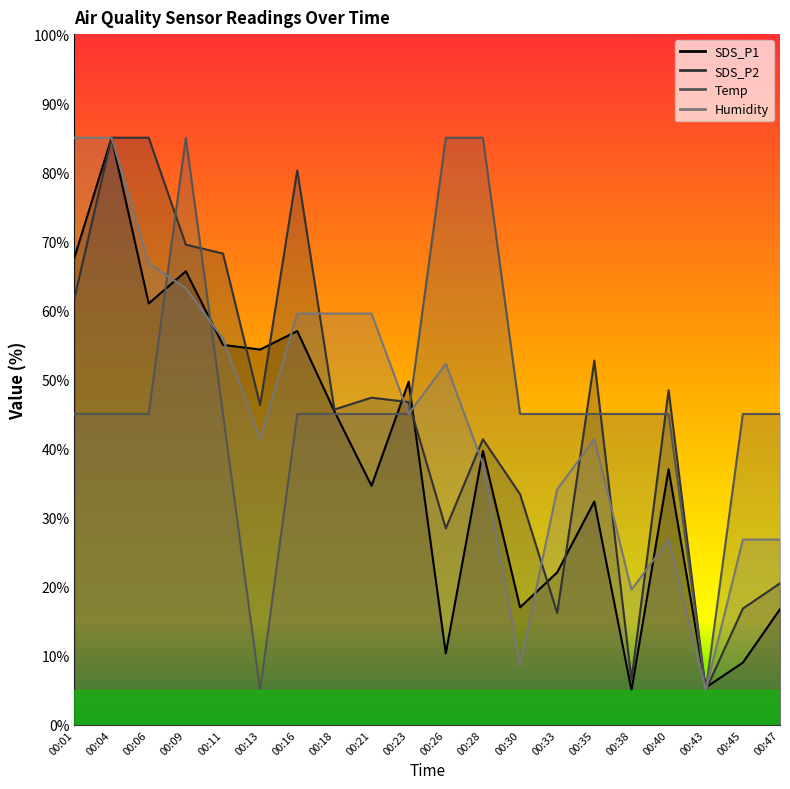

The value of Temp at 00:09 is 85.0. True or false?

True